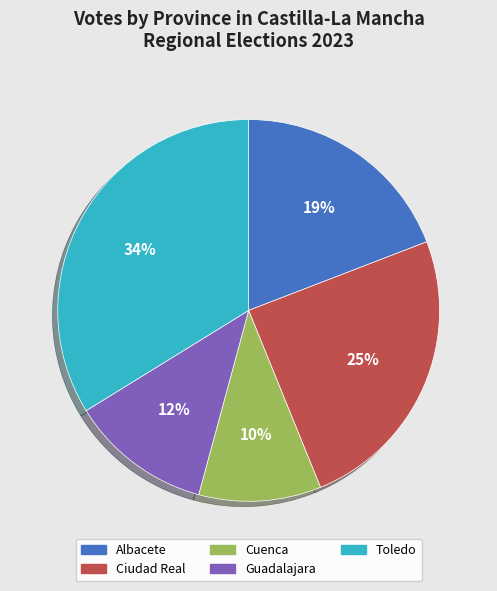

To the nearest percent, what percentage of the pie is Guadalajara?

12%